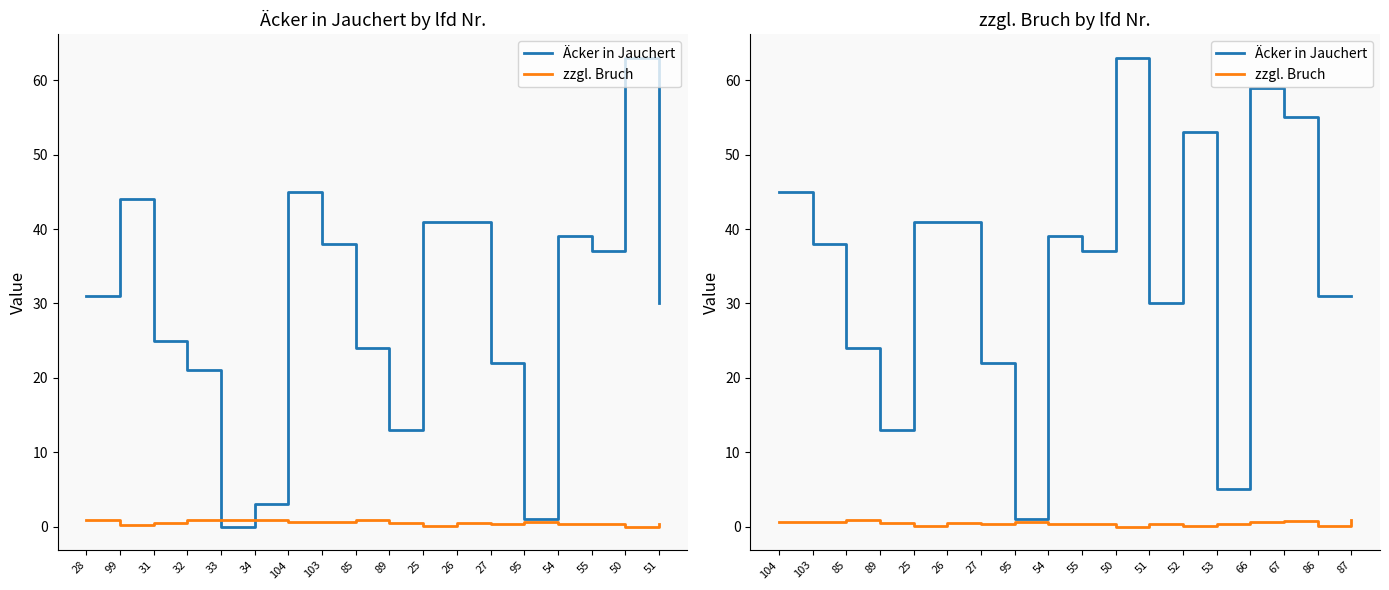

List the series in order of their peak value, lowest first.

zzgl. Bruch, Äcker in Jauchert